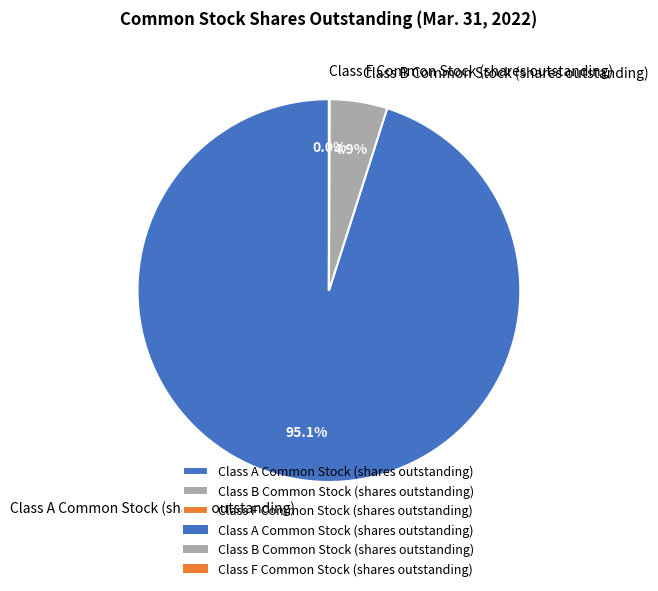

Between Class B Common Stock (shares outstanding) and Class A Common Stock (shares outstanding), which is larger?

Class A Common Stock (shares outstanding)